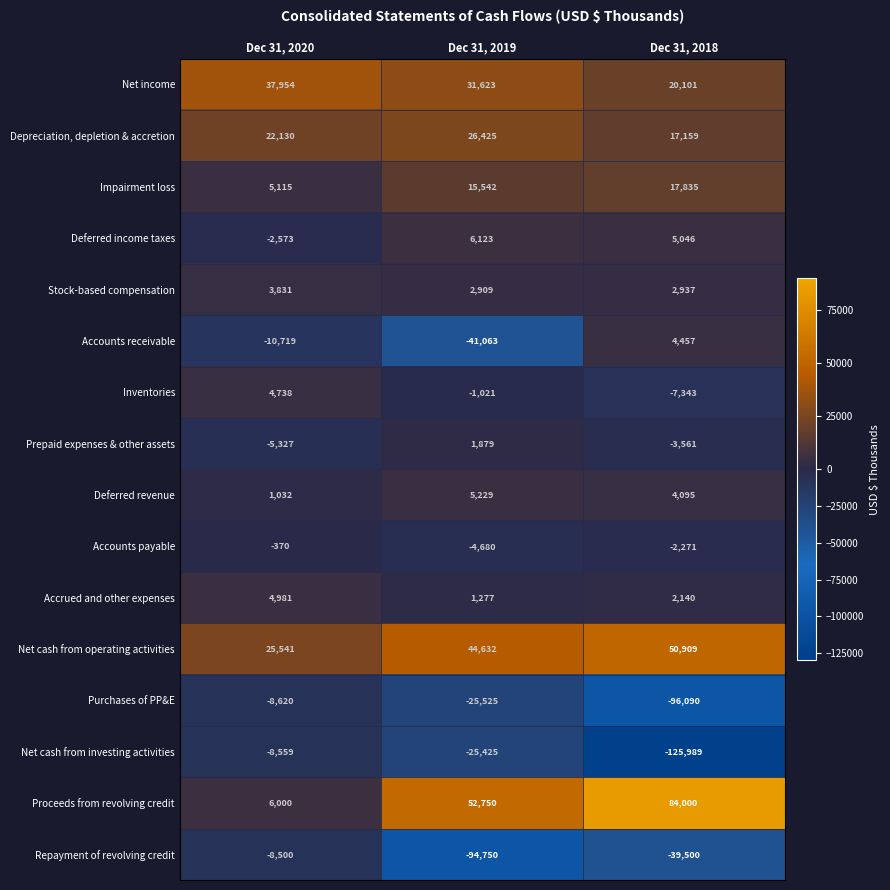

At which label is Prepaid expenses & other assets closest to -1724?

Dec 31, 2018